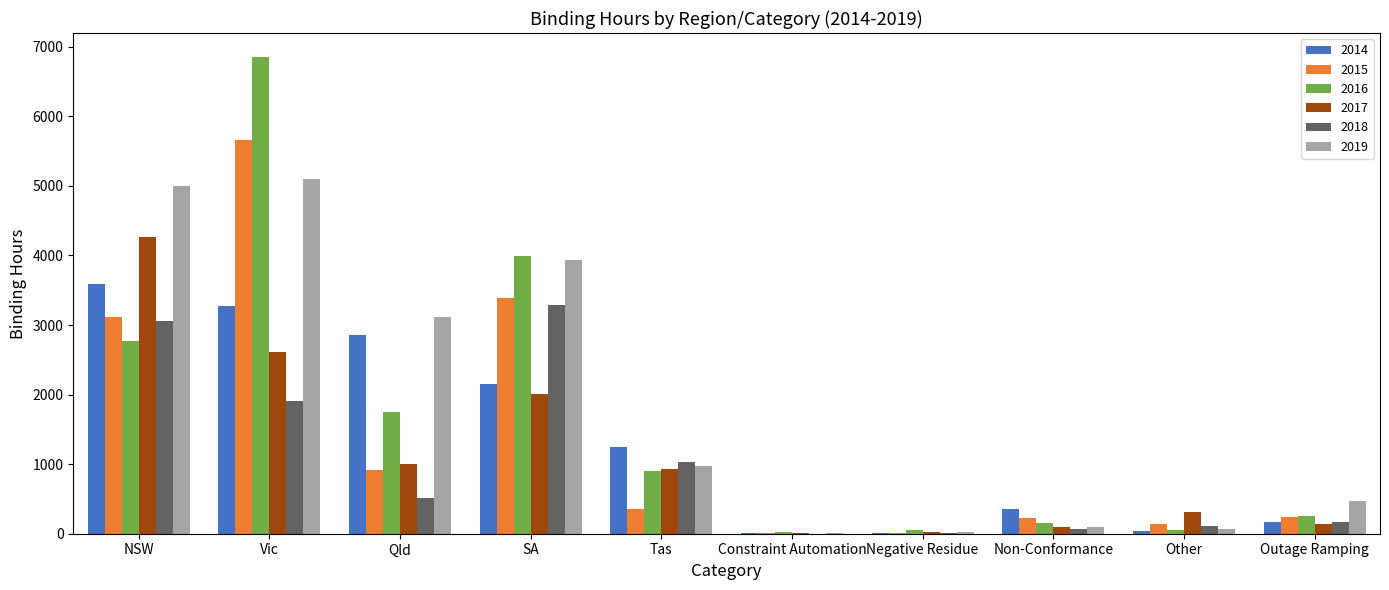

What is the sum of all 2018 values?

10159.6